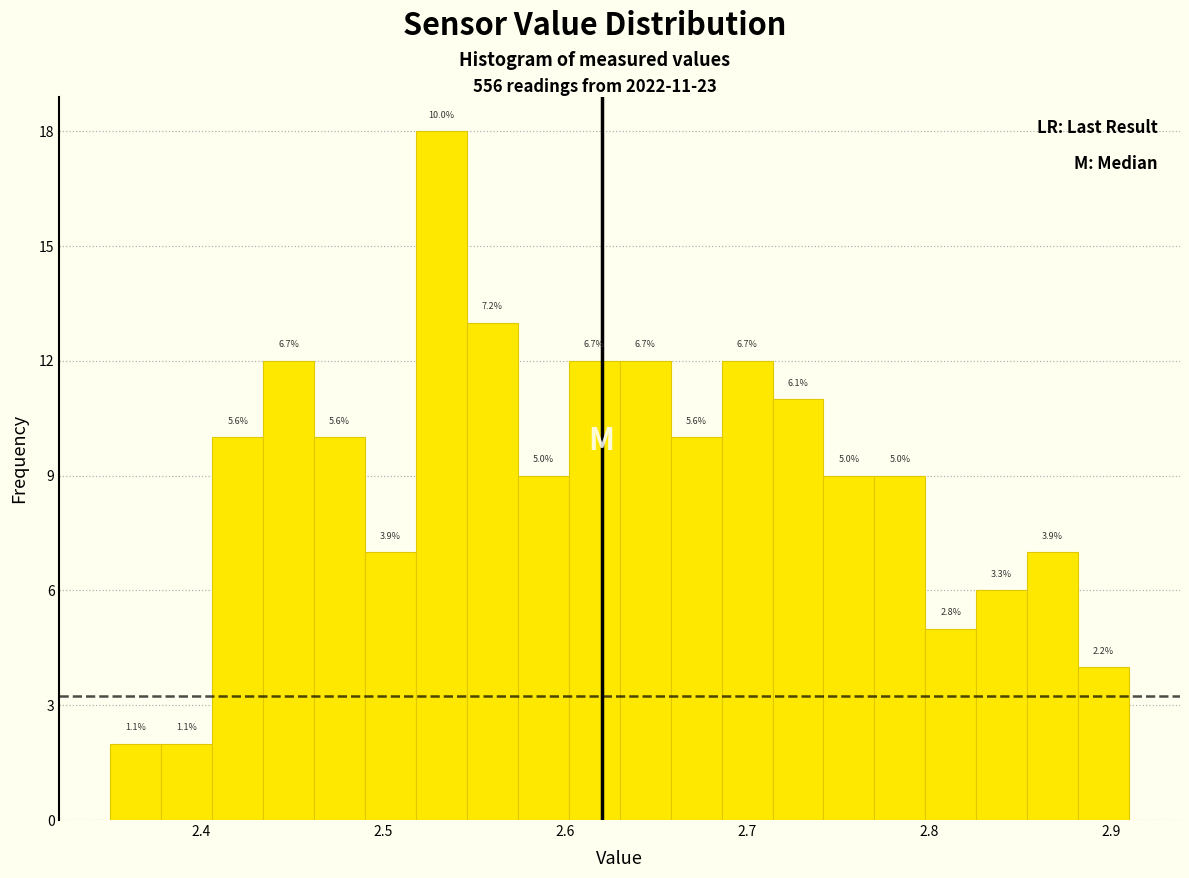

Read against the x-axis, roughly where is the centre of the tallest bar?

2.53